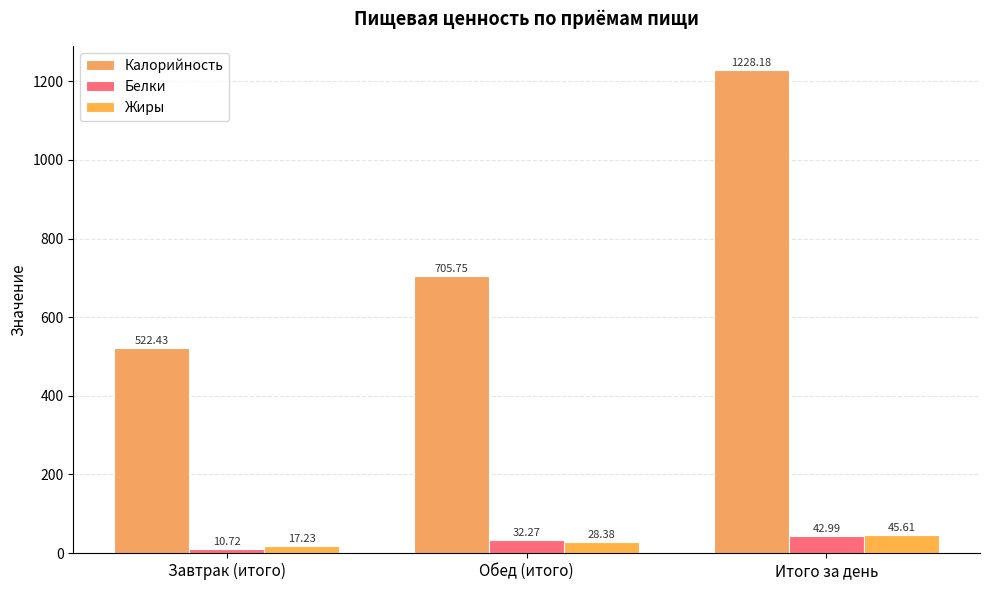

Is the value of Белки at Обед (итого) greater than the value of Калорийность at Итого за день?

No